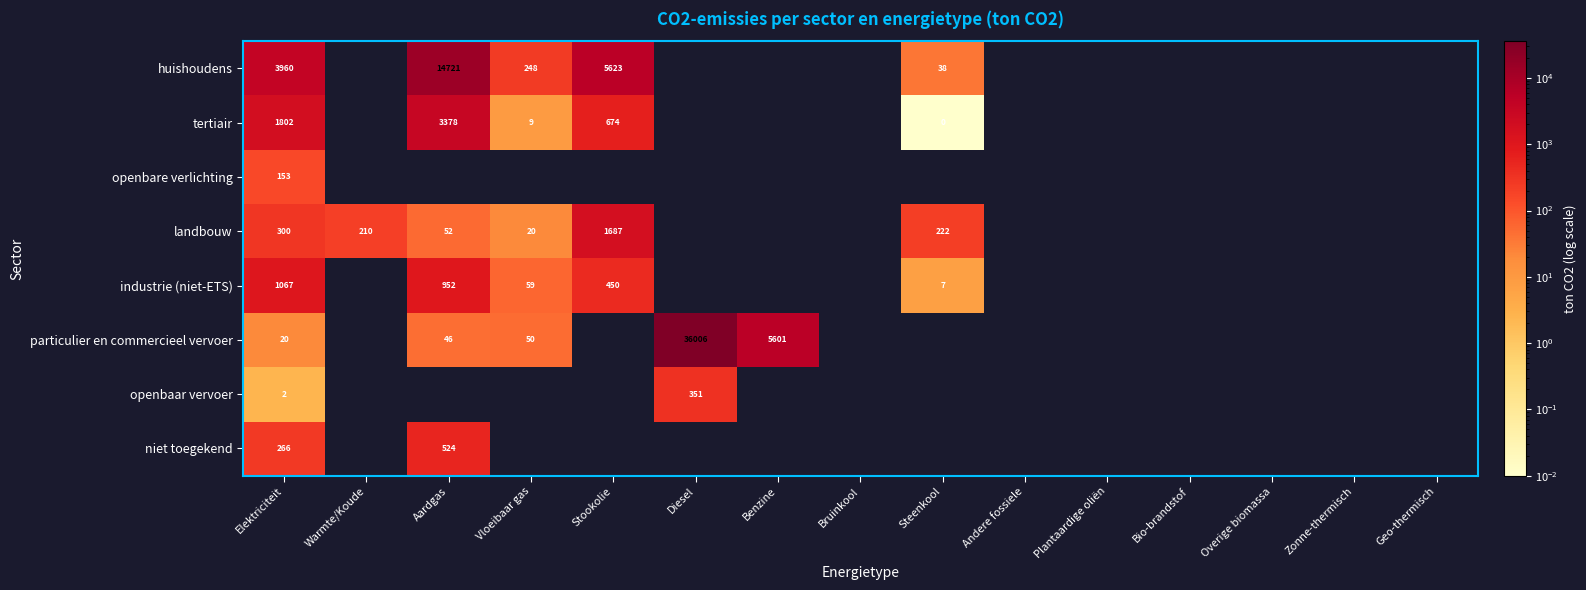

What is the difference between the highest and lowest values at Elektriciteit?

3958